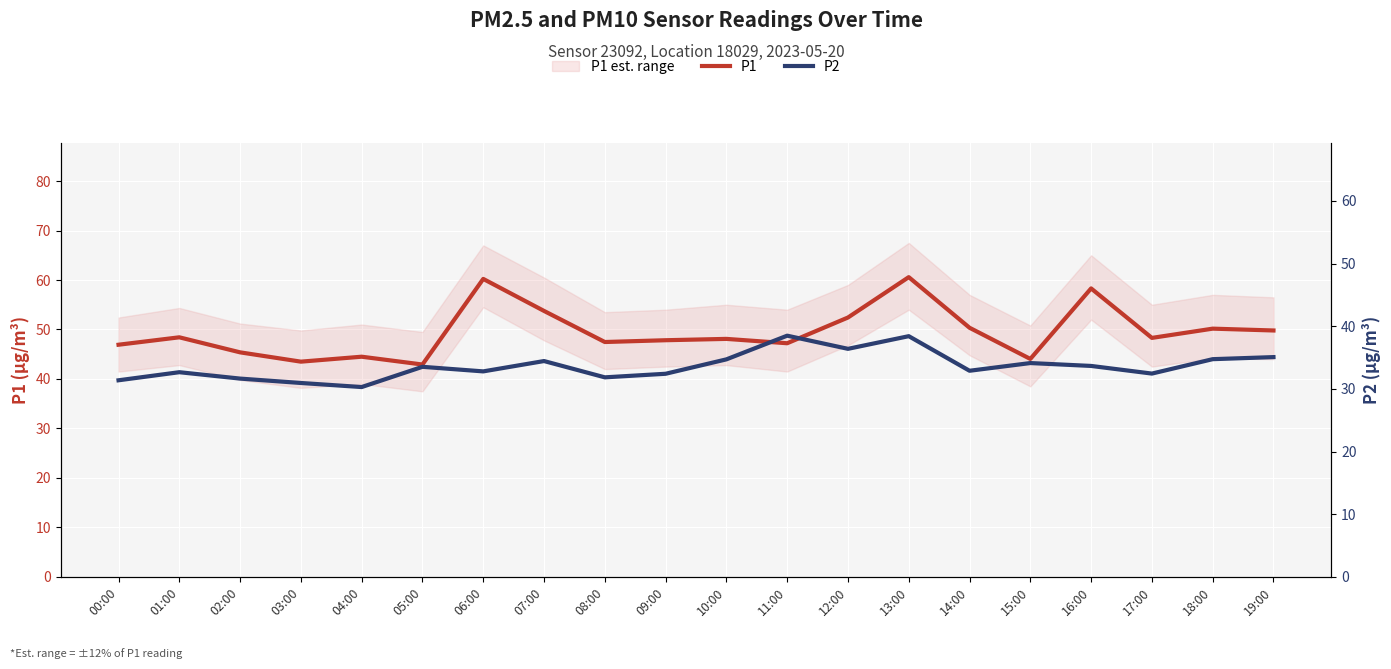

True or false: P2 and P1 cross at least once.

False